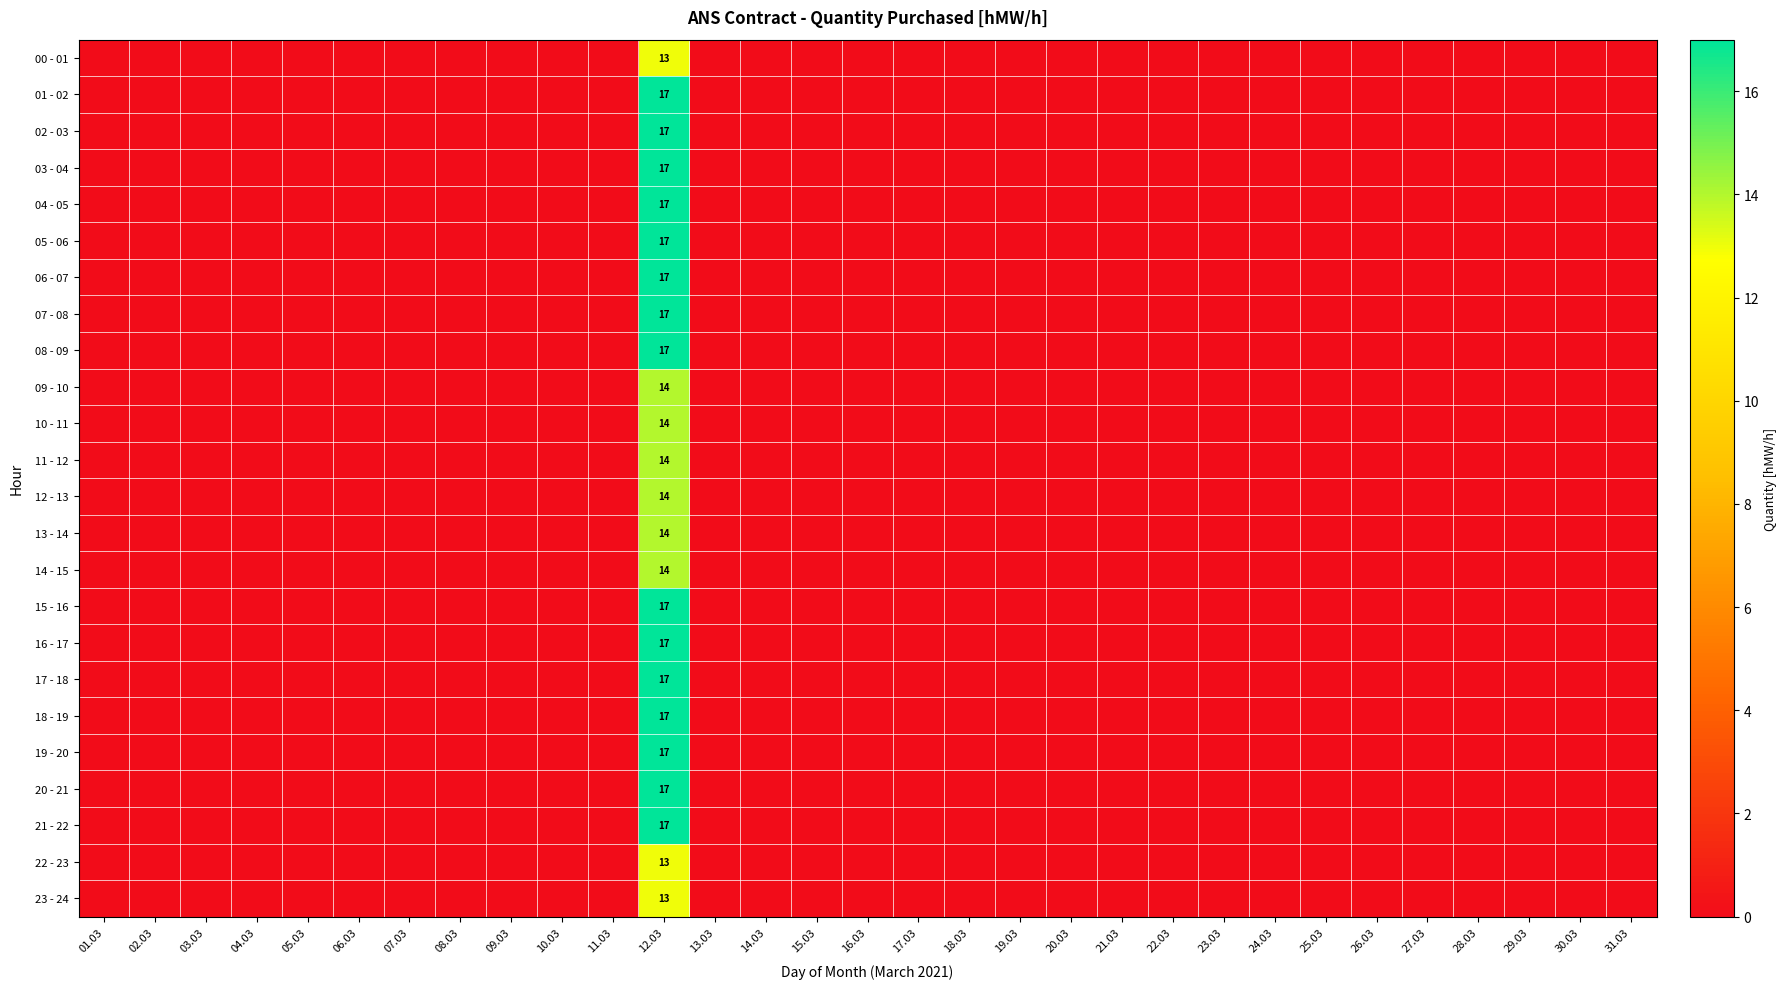

The 17 - 18 series shows 0 at 25.03. True or false?

True